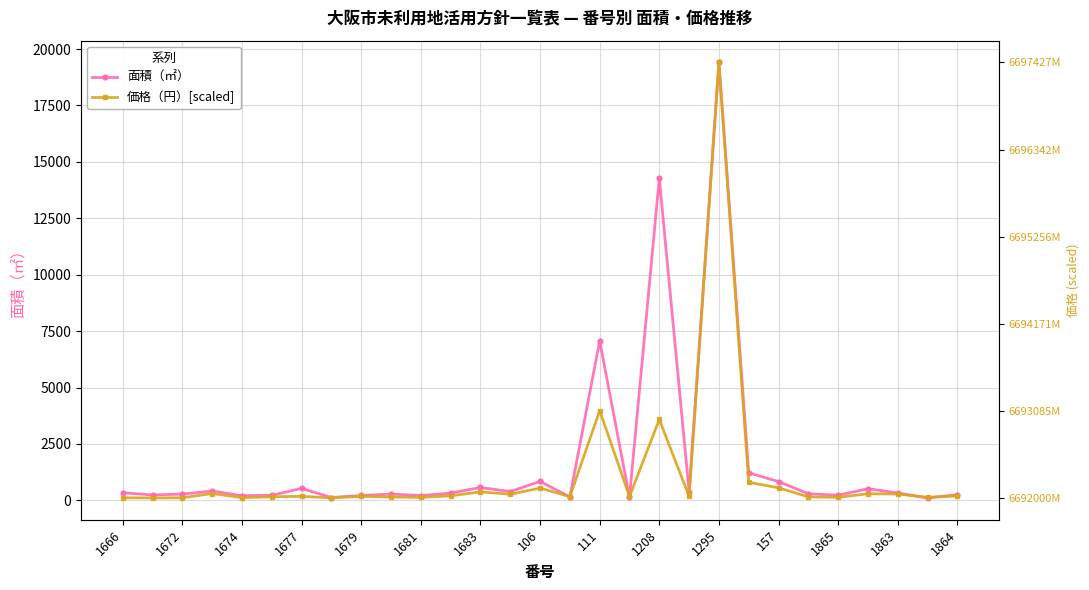

At 1865, list the series in order from smallest to largest.

価格（円）[scaled], 面積（㎡）